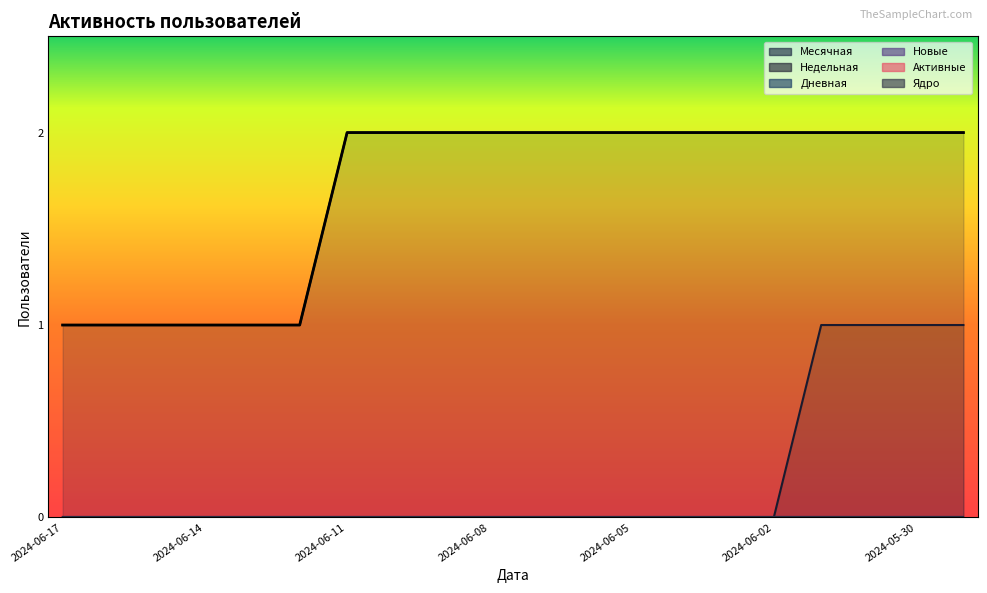

Rank the series by their maximum value, from highest to lowest.

Месячная, Недельная, Дневная, Новые, Активные, Ядро